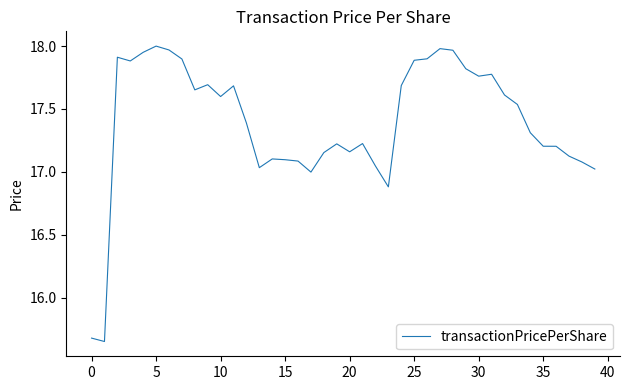

What is the sum of all values?

695.8